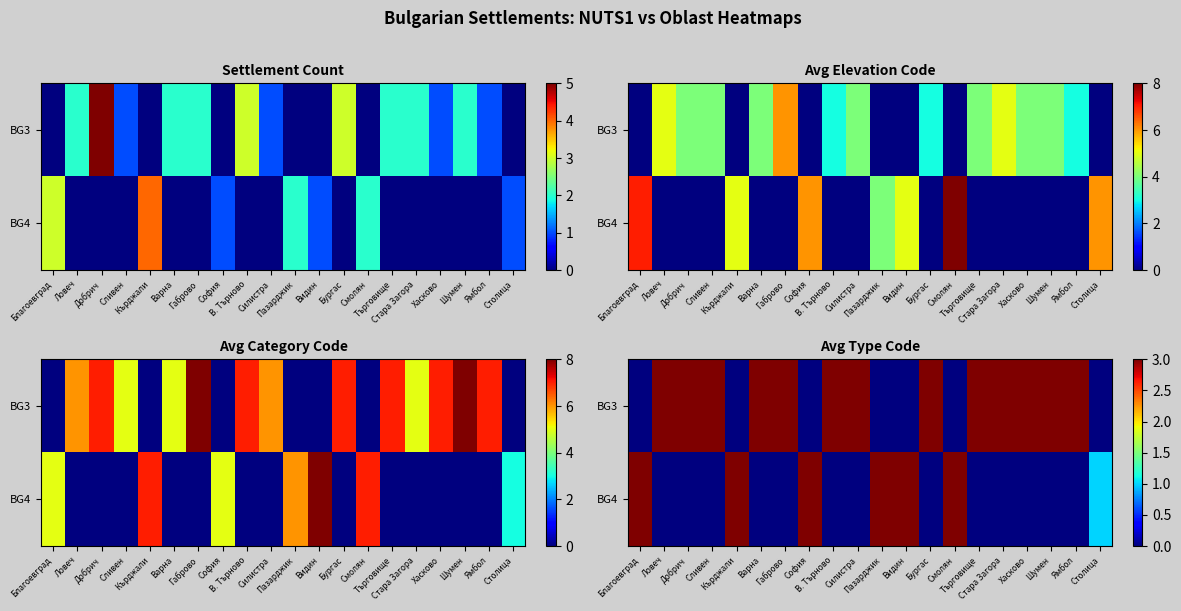

Which category has the lowest value across all series?

Благоевград